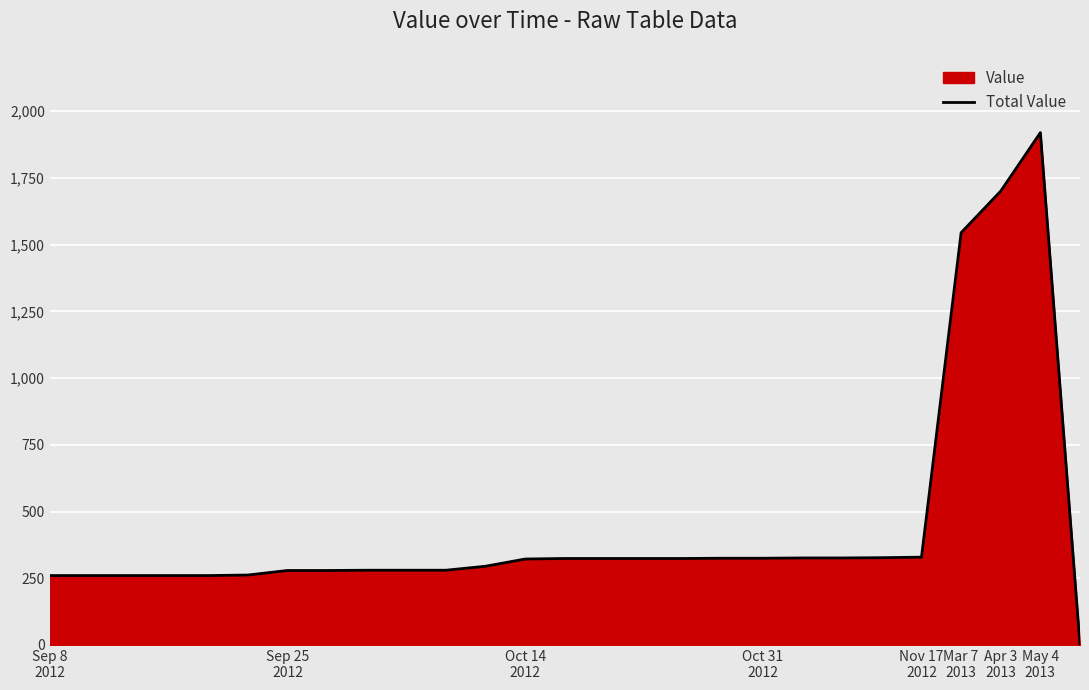

What is the difference between the maximum and minimum values?

1920